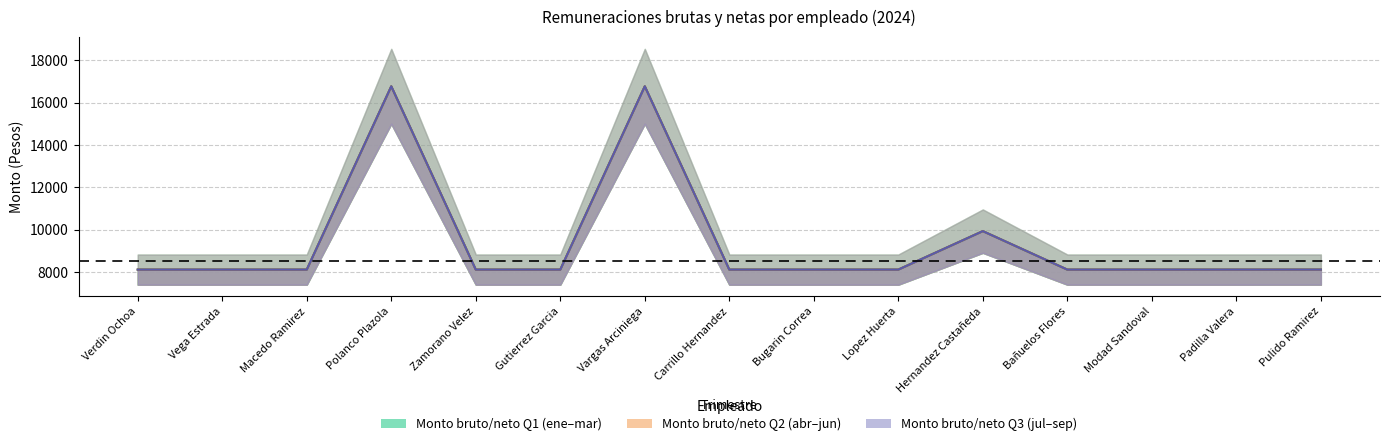

The value of Media Q2 at Carrillo Hernandez is 8133.7. True or false?

True